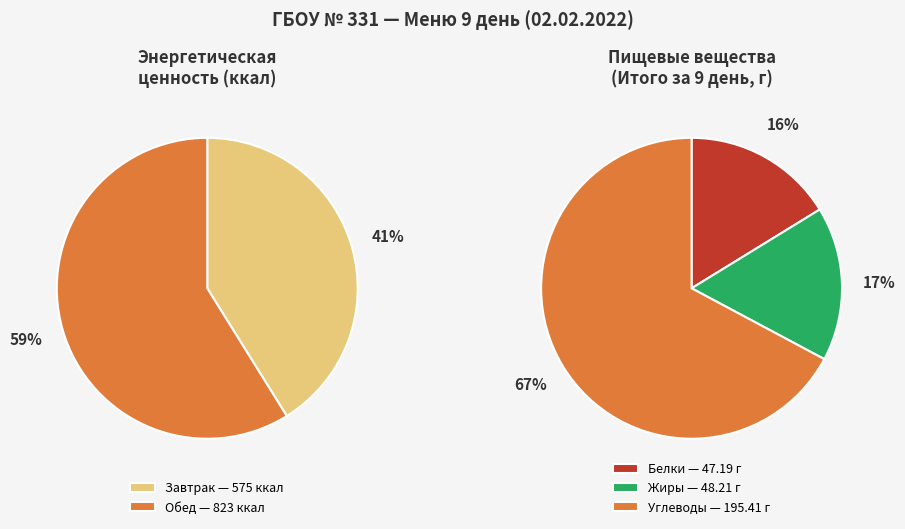

What percentage is the Обед slice, to the nearest percent?

59%